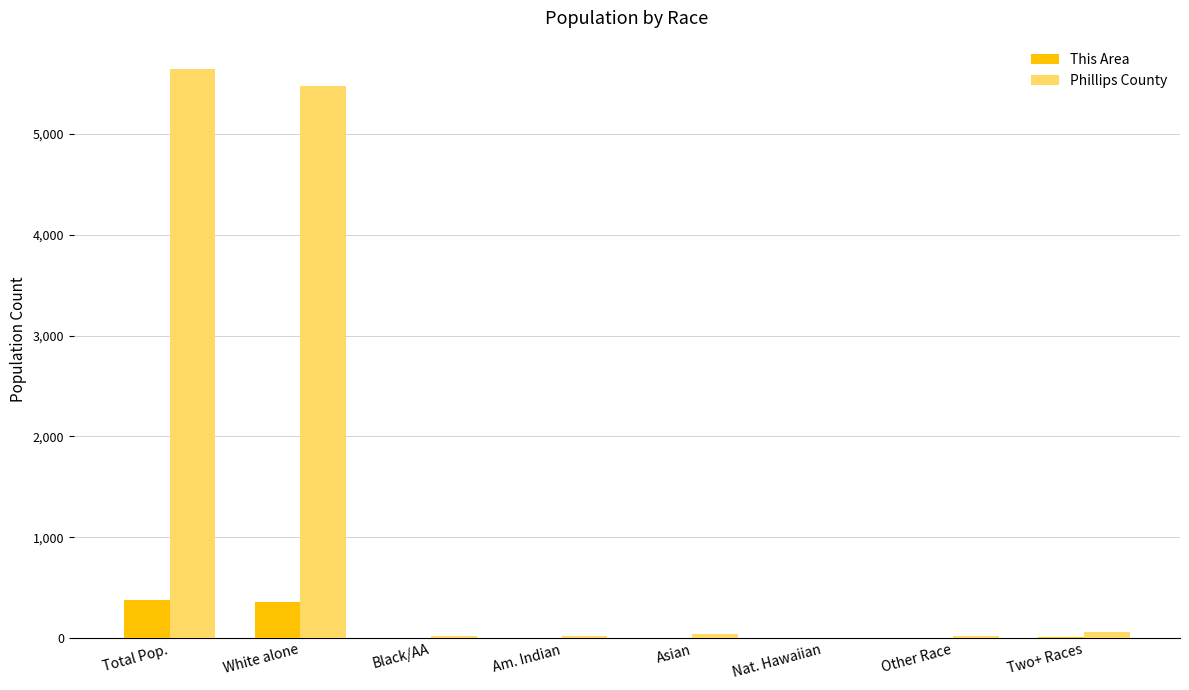

What is the spread (max minus min) of values at Total Pop.?

5263